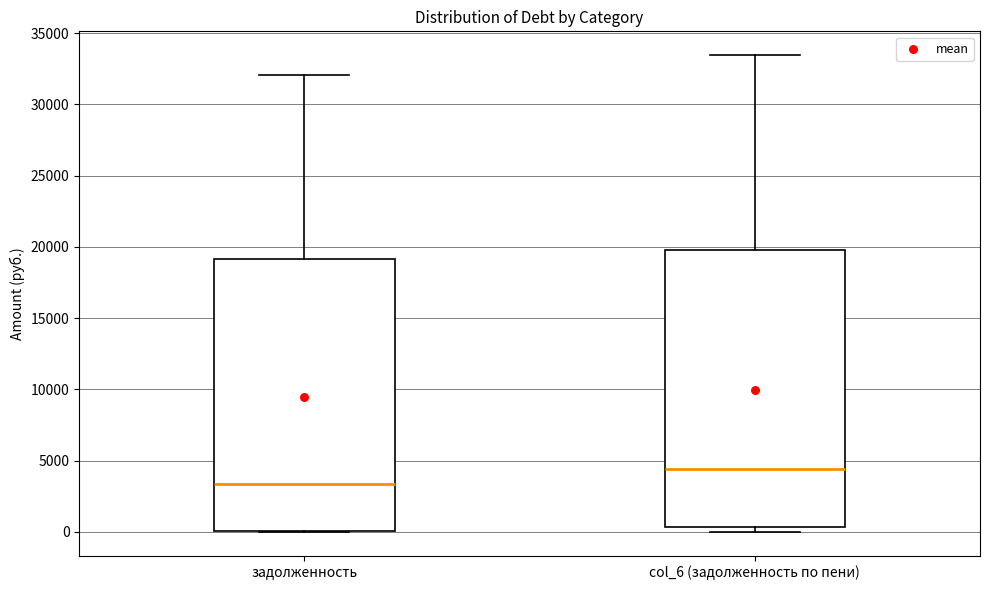

Reading left to right, transcribe this box plot: for each box, give where its median line is, the range the box spans, and where its two whiskers end, as read against the y-axis. The values are not printed on the chart, so give them approximately, as read against the axis.

задолженность: median 3500, box 0 to 19000, whiskers 0 to 32000
col_6 (задолженность по пени): median 4500, box 500 to 20000, whiskers 0 to 33500